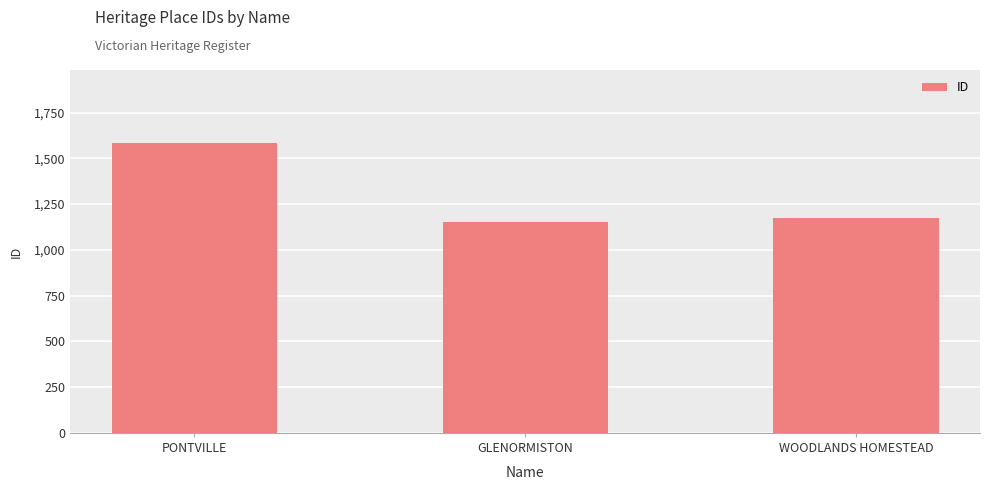

What is the smallest value displayed?

1150